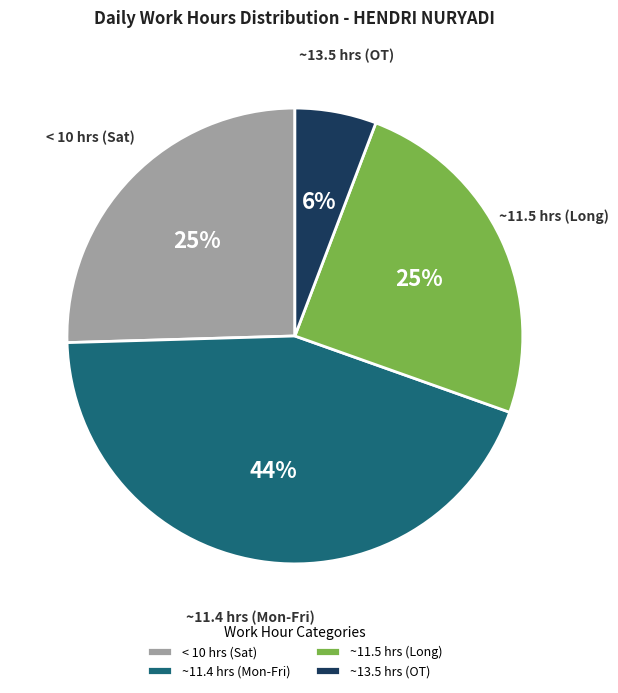

To the nearest percent, what is the difference between the largest and smallest slice percentages?

38%